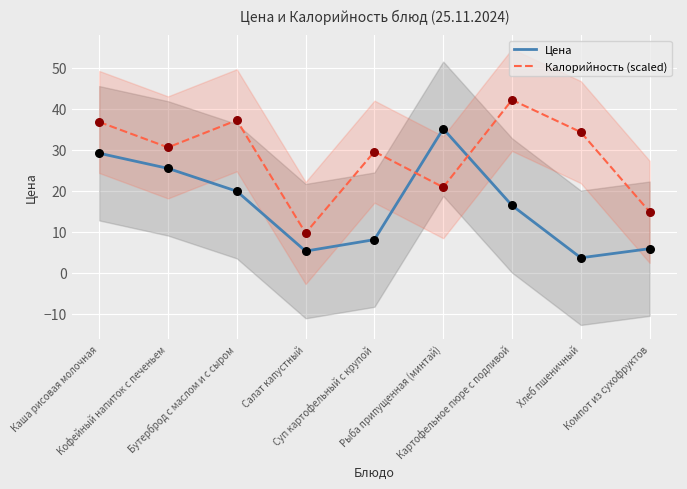

At which category is the sum across all series the highest?

Каша рисовая молочная